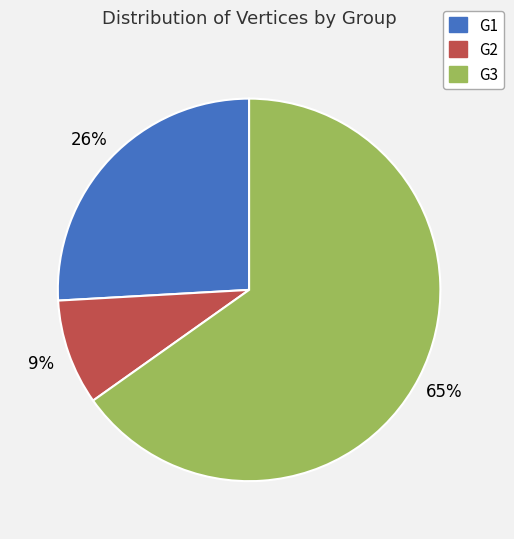

Combined, do G1 and G2 account for over 50%?

No